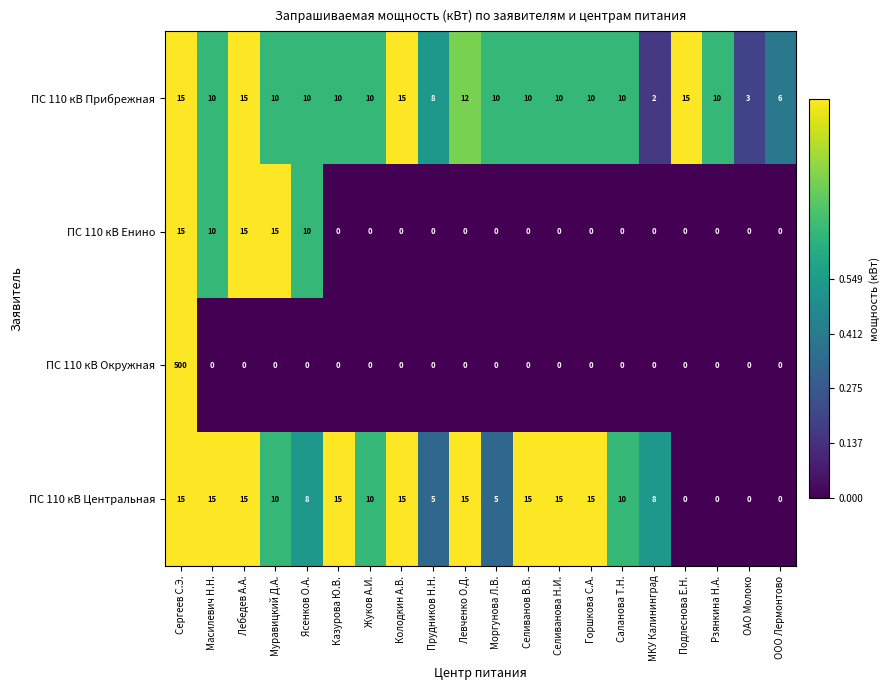

The ПС 110 кВ Окружная series shows -274 at Саланова Т.Н.. True or false?

False